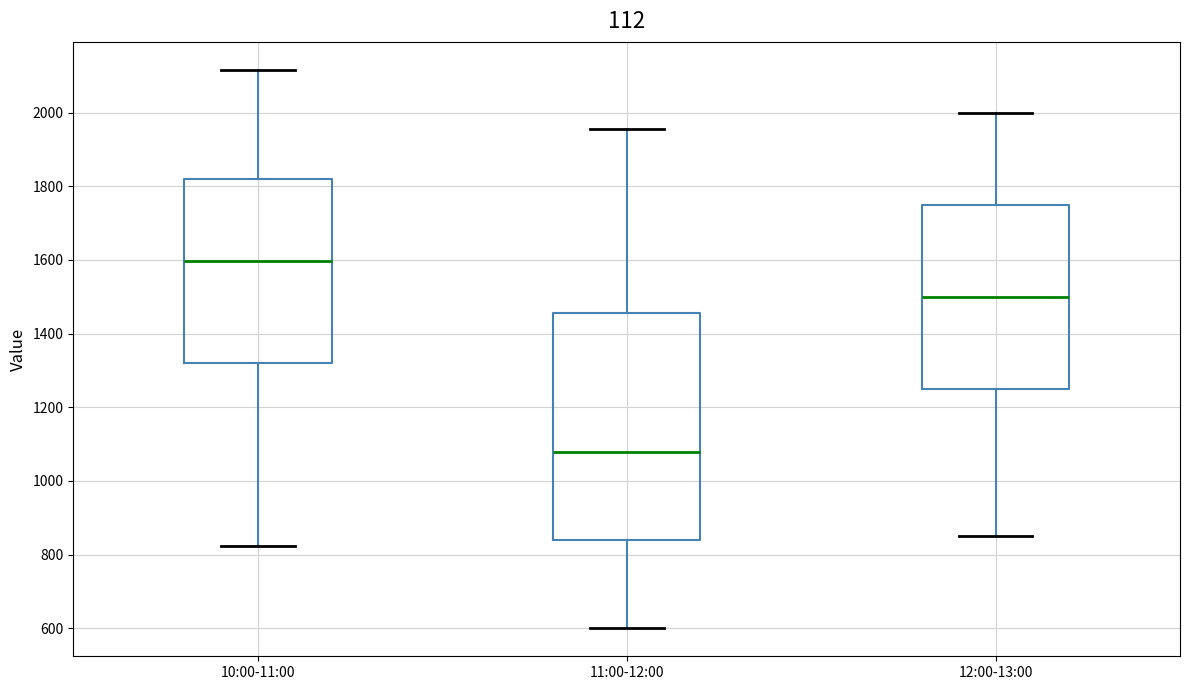

Which box's median line is the highest?

10:00-11:00